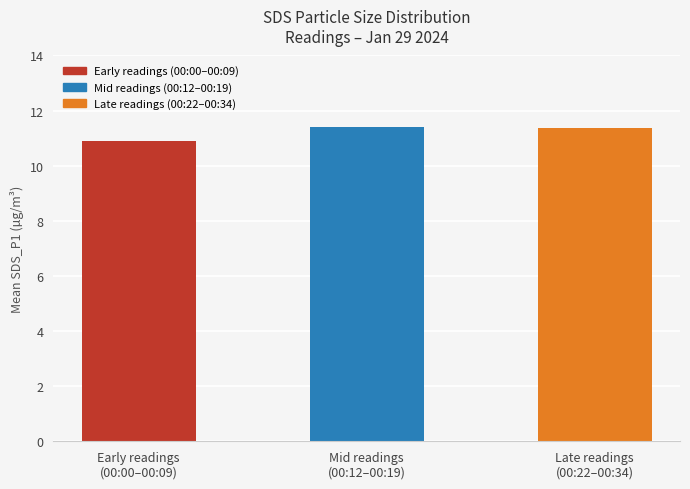

What is the difference between the maximum and minimum values?

0.5